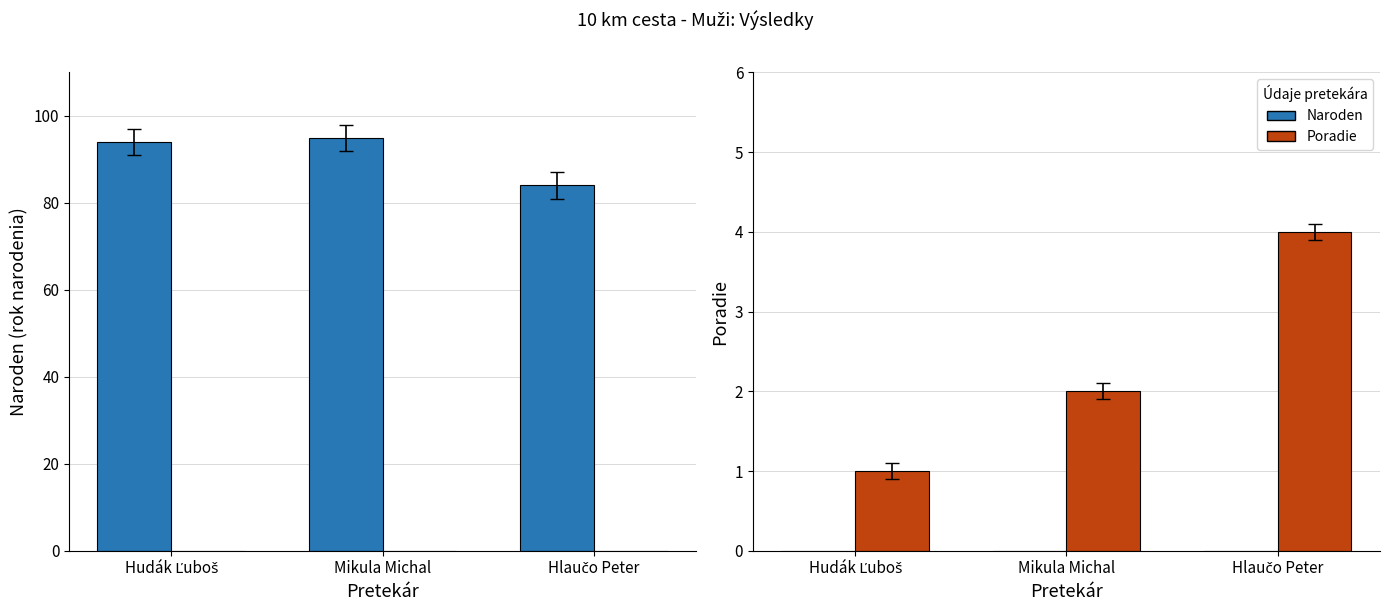

Which has a higher value, Hlaučo Peter or Mikula Michal?

Hlaučo Peter